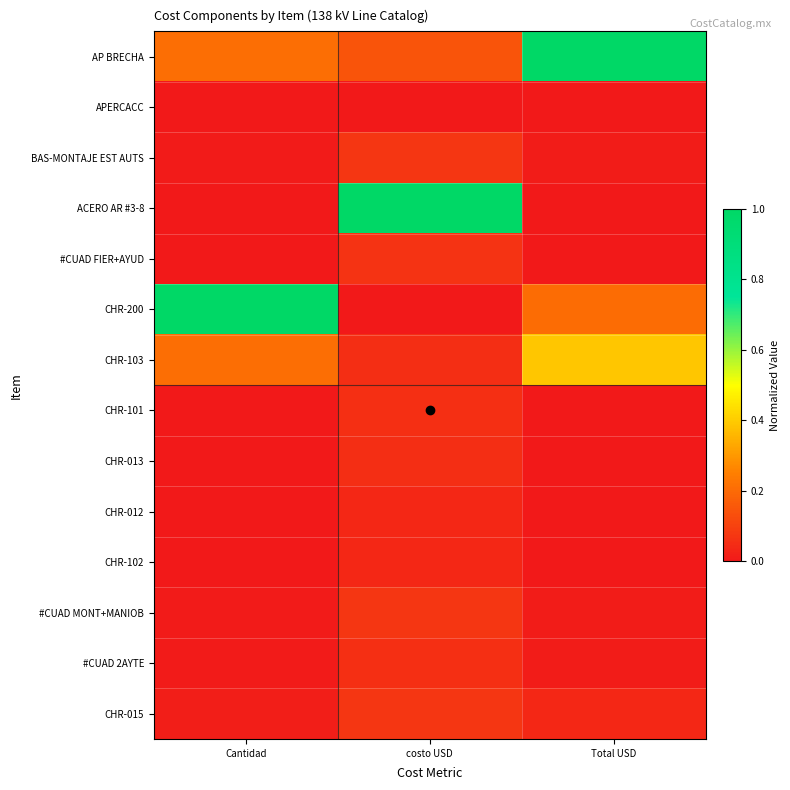

At how many categories does at least one series exceed 0?

3